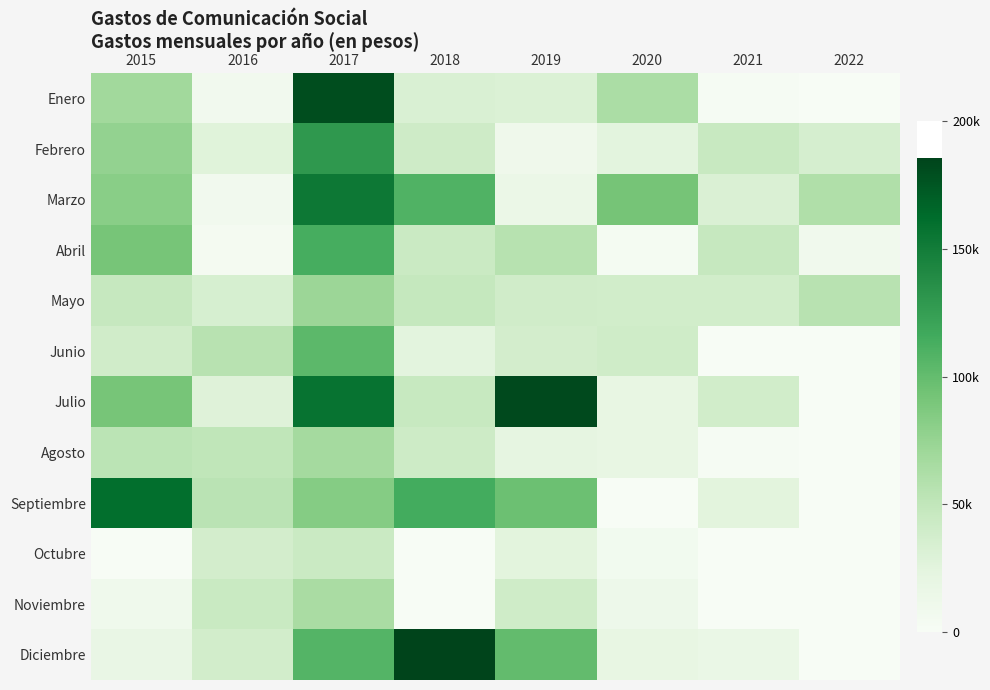

Which has a higher value, 2016 or 2017?

2017